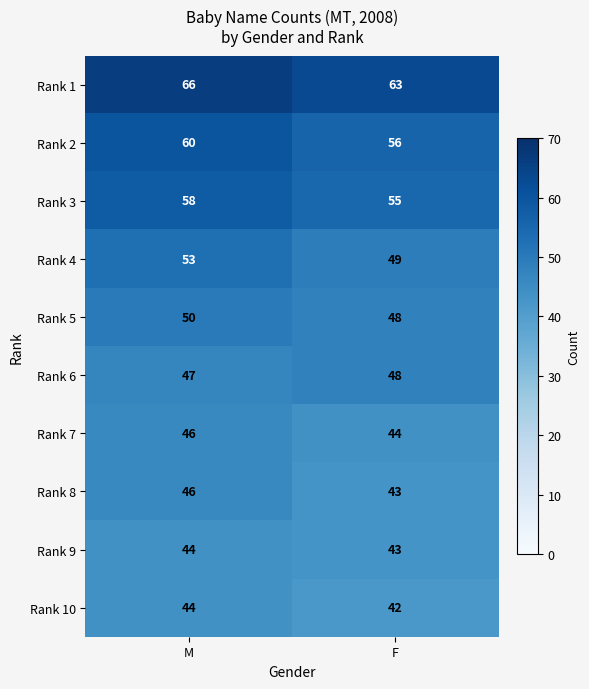

Read the Rank 8 value at F.

43